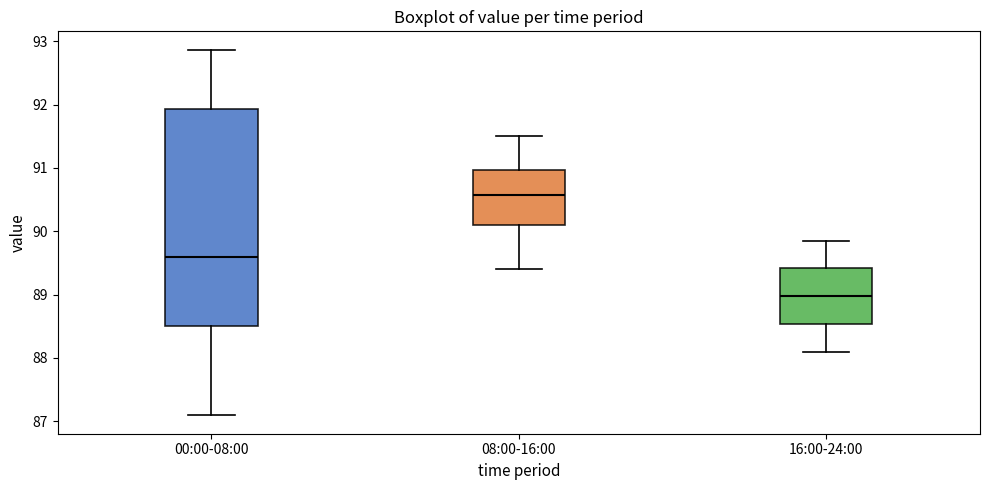

Reading left to right, read every box against the y-axis: the position of its median line, the range the box covers, and the ends of its whiskers. The values are not printed on the chart, so give them approximately, as read against the axis.

00:00-08:00: median 89.6, box 88.5 to 91.9, whiskers 87.1 to 92.9
08:00-16:00: median 90.6, box 90.1 to 91.0, whiskers 89.4 to 91.5
16:00-24:00: median 89.0, box 88.5 to 89.4, whiskers 88.1 to 89.9